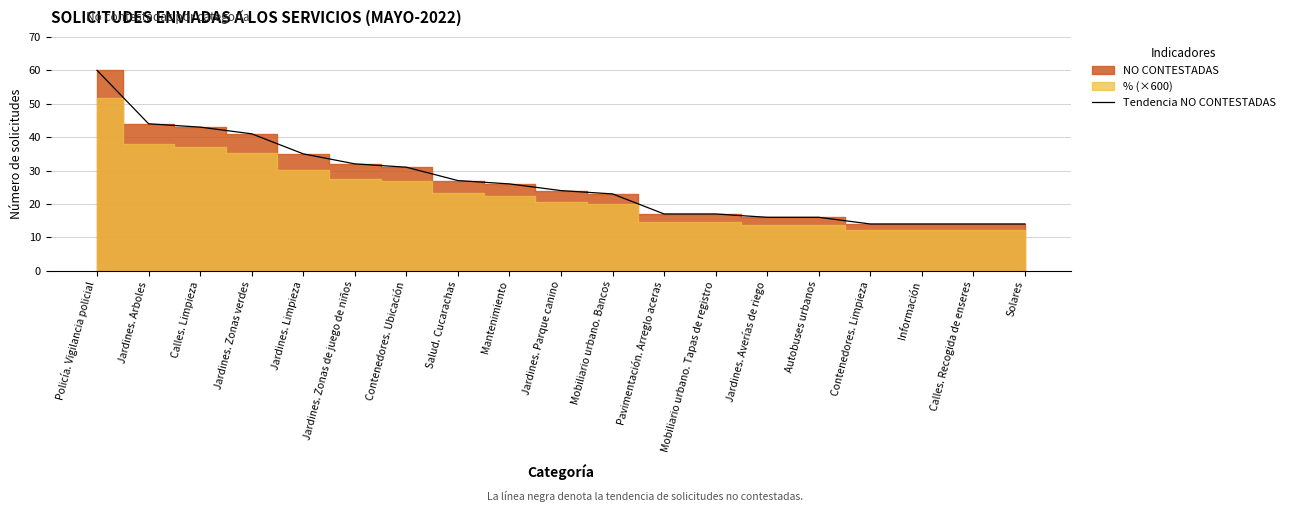

Rank the categories by value from lowest to highest.

Contenedores. Limpieza, Información, Calles. Recogida de enseres, Solares, Jardines. Averías de riego, Autobuses urbanos, Pavimentación. Arreglo aceras, Mobiliario urbano. Tapas de registro, Mobiliario urbano. Bancos, Jardines. Parque canino, Mantenimiento, Salud. Cucarachas, Contenedores. Ubicación, Jardines. Zonas de juego de niños, Jardines. Limpieza, Jardines. Zonas verdes, Calles. Limpieza, Jardines. Arboles, Policía. Vigilancia policial